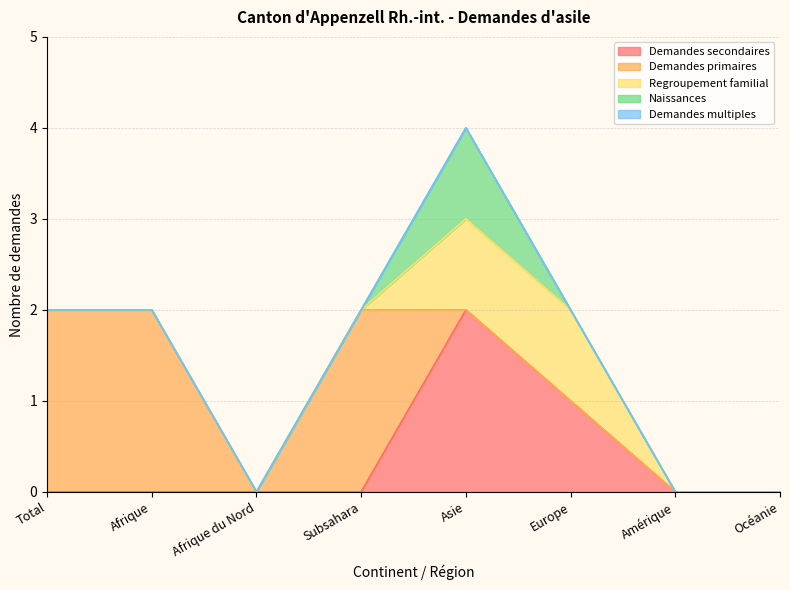

What is the approximate value of Demandes secondaires at Asie?

2